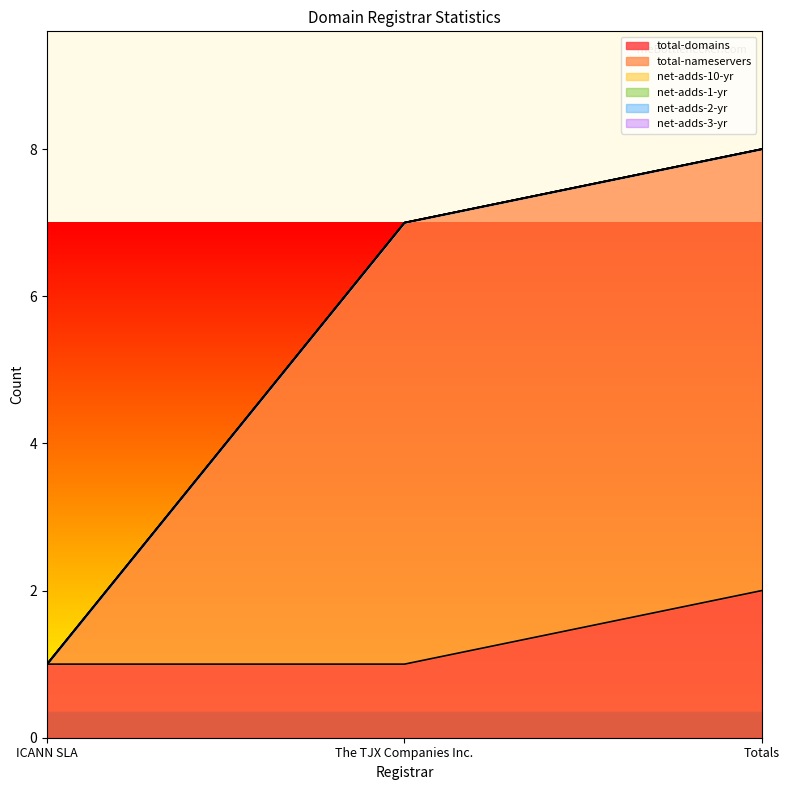

Which series has the largest total across all categories?

total-nameservers